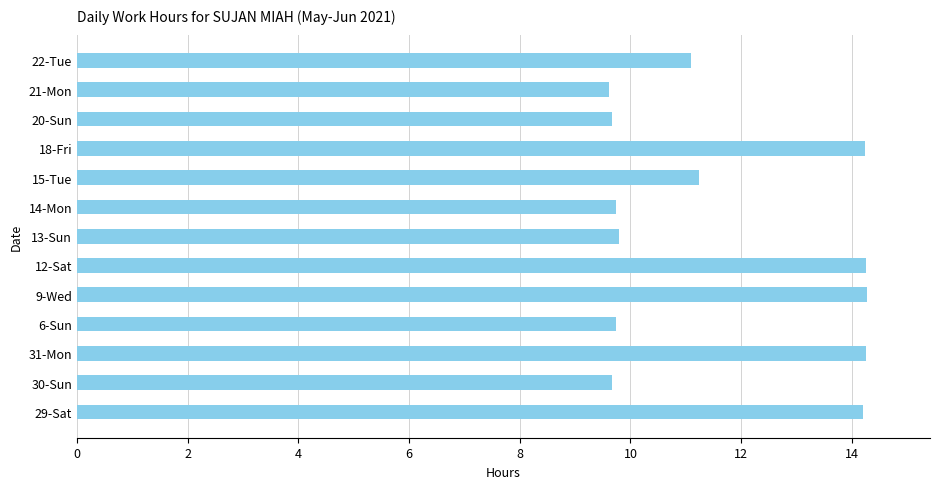

What is the ratio of the value at 18-Fri to the value at 20-Sun?

1.5